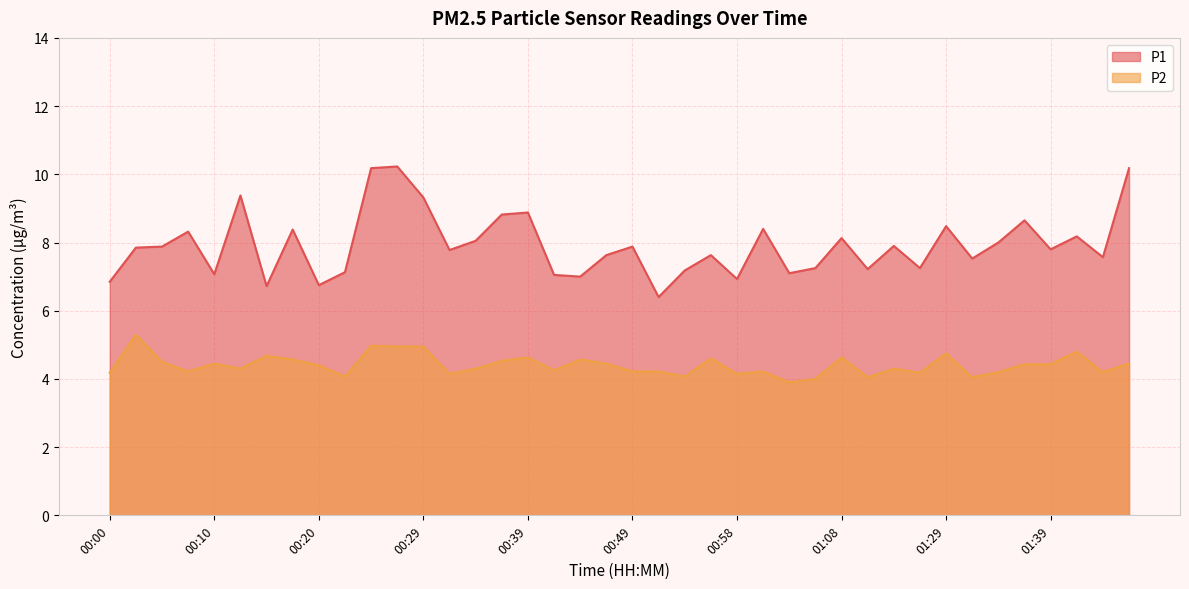

What is the difference between the second highest and minimum values in the P2 series?

1.1